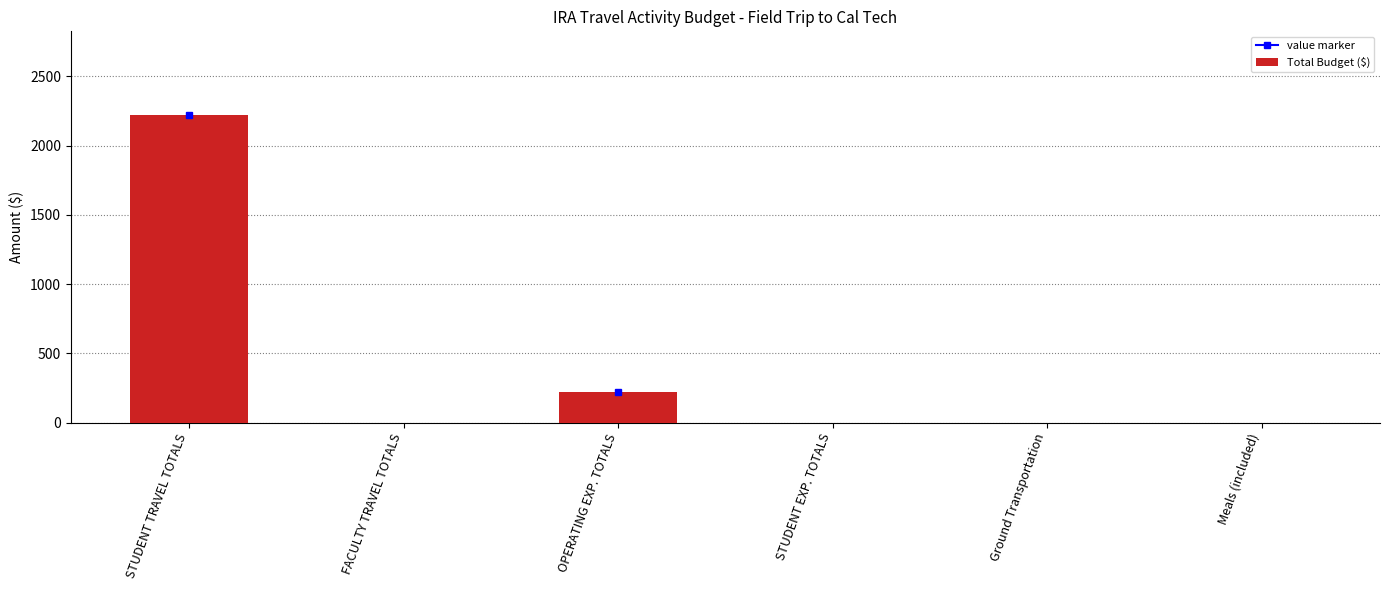

How many categories are shown in the chart?

6